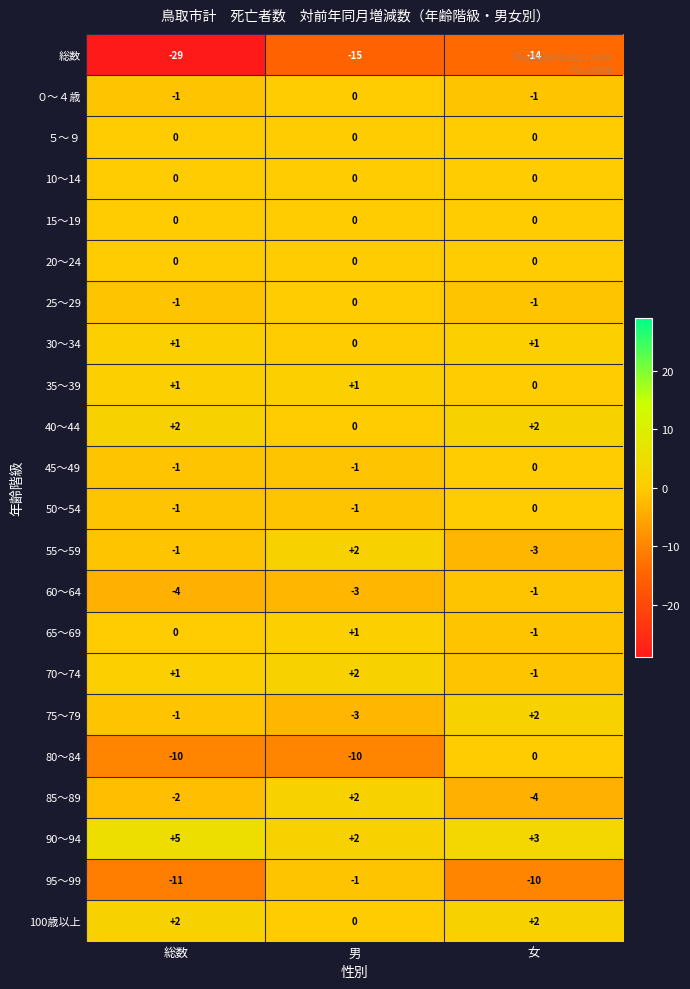

Which series has the largest range (max minus min)?

総数